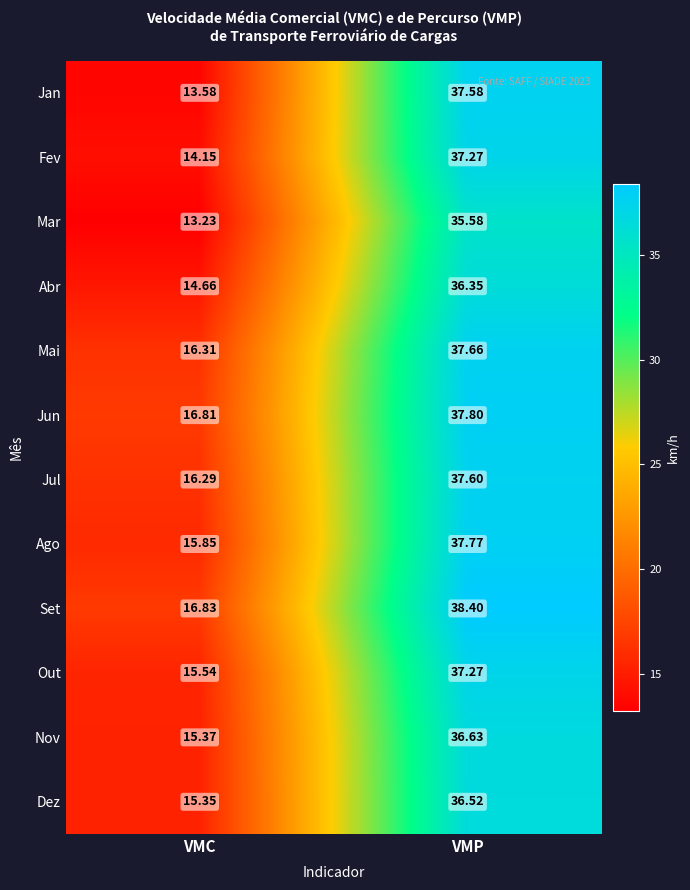

How many data points does each series have?

2